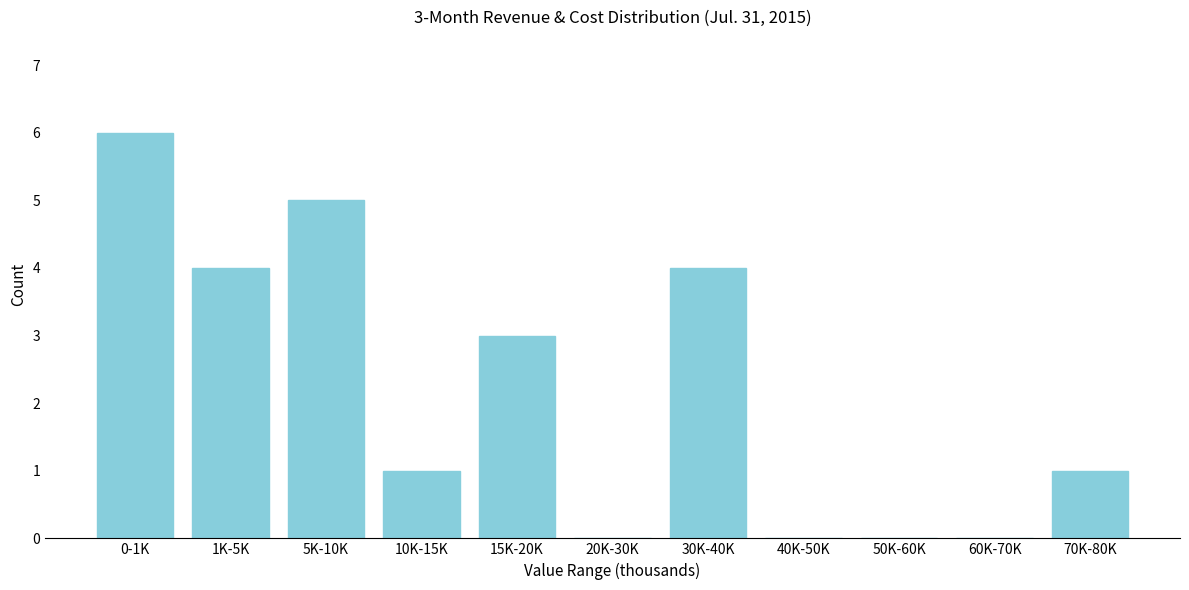

Reading left to right, extract all data points from this chart.

0-1K=6	1K-5K=4	5K-10K=5	10K-15K=1	15K-20K=3	20K-30K=0	30K-40K=4	40K-50K=0	50K-60K=0	60K-70K=0	70K-80K=1